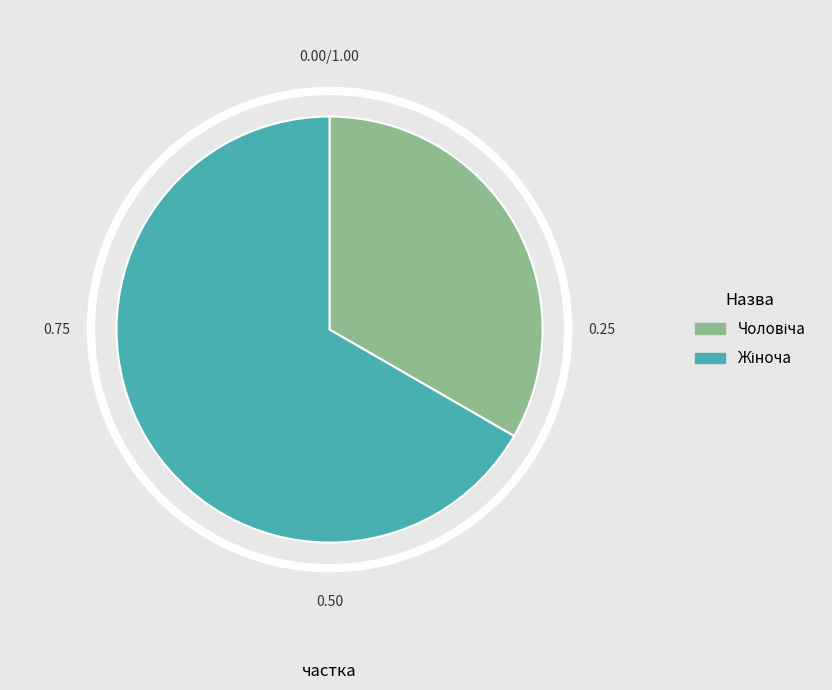

Is there any slice that represents more than half of the pie?

Yes